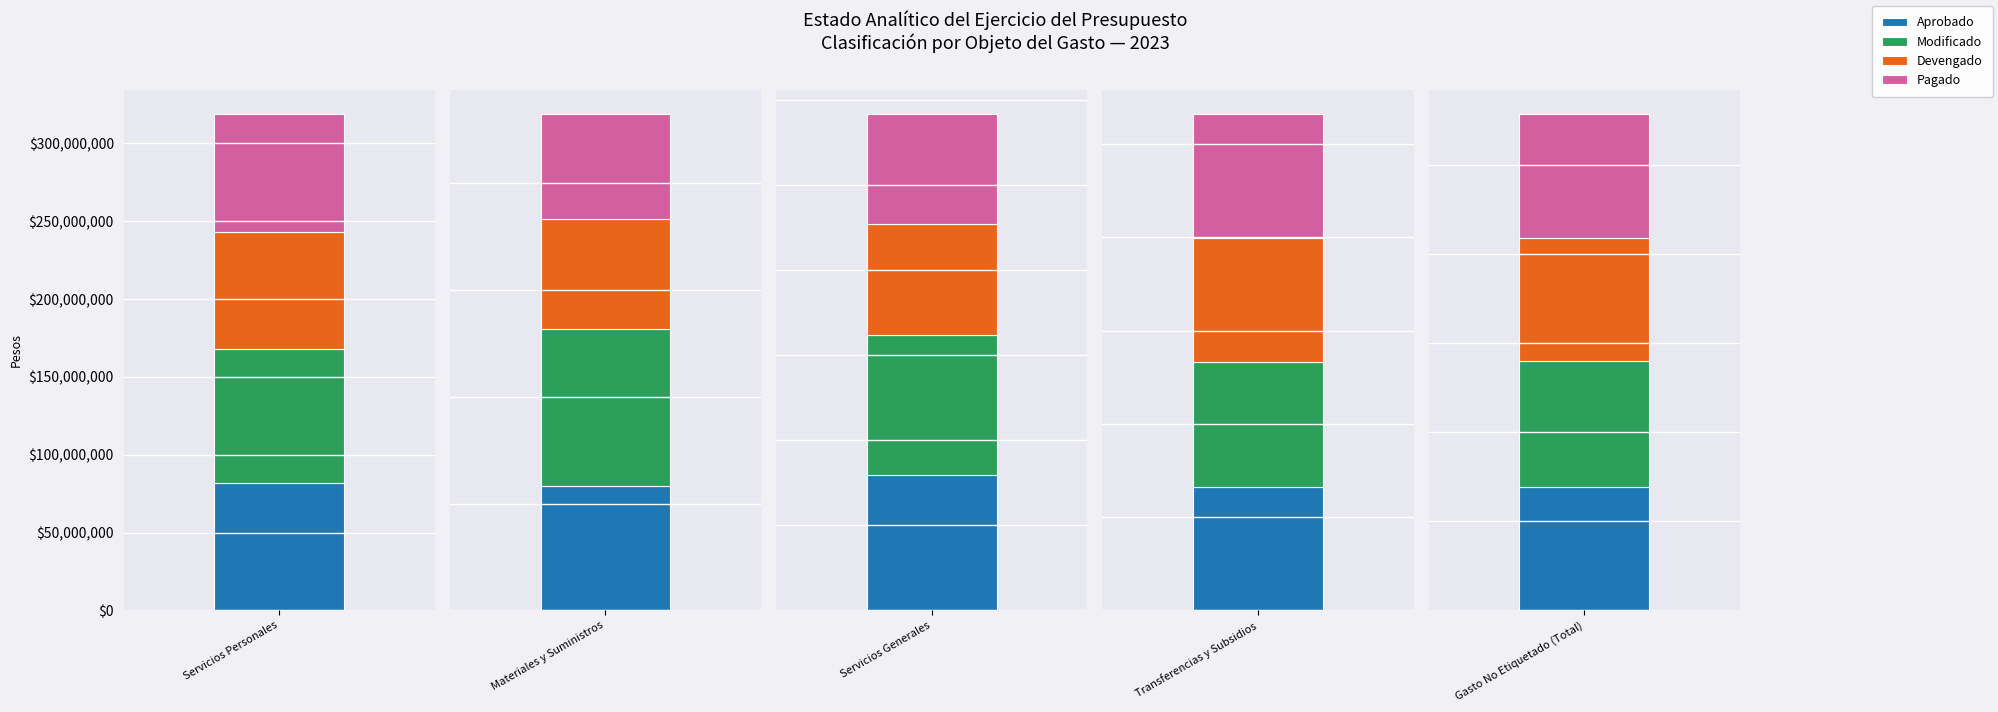

How many groups of bars are there?

5